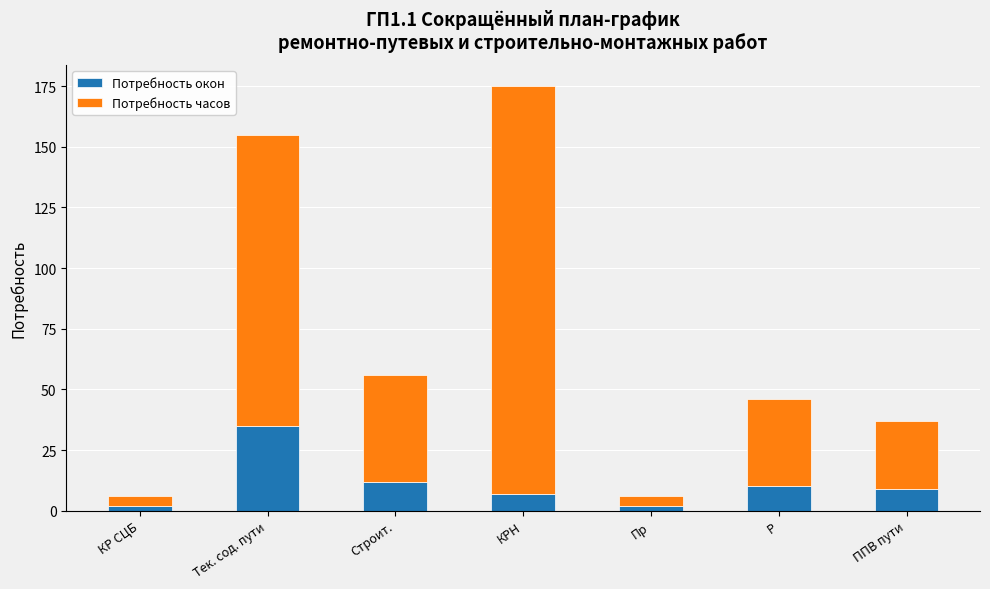

What is the average value of the Потребность окон series?

11